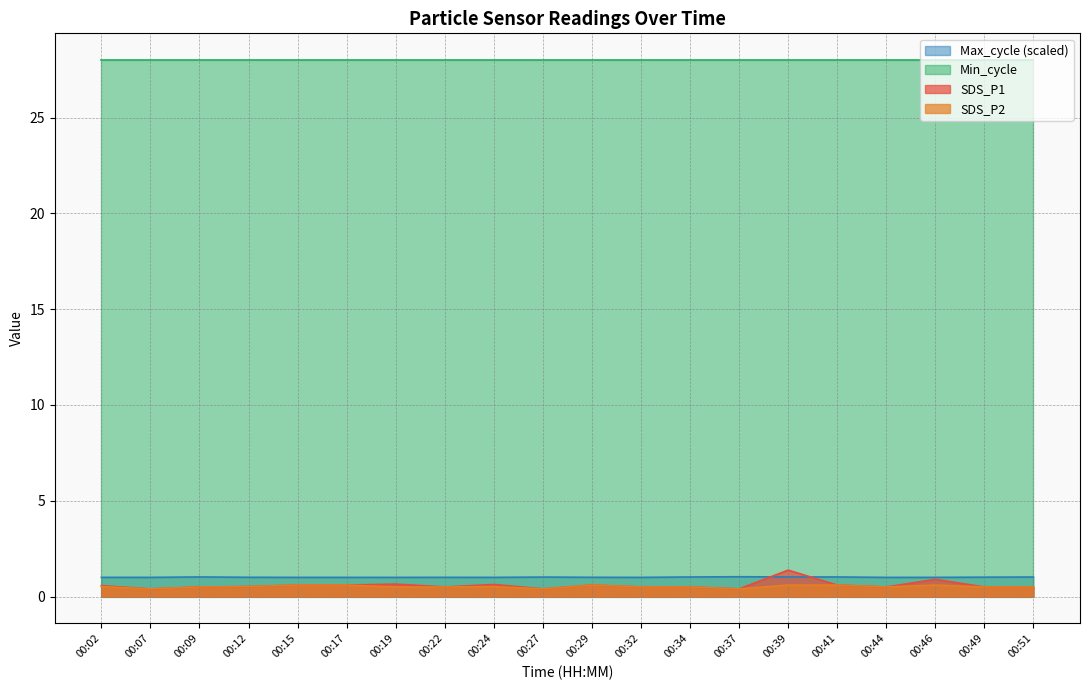

What is the average value of the Max_cycle_norm series?

1.0